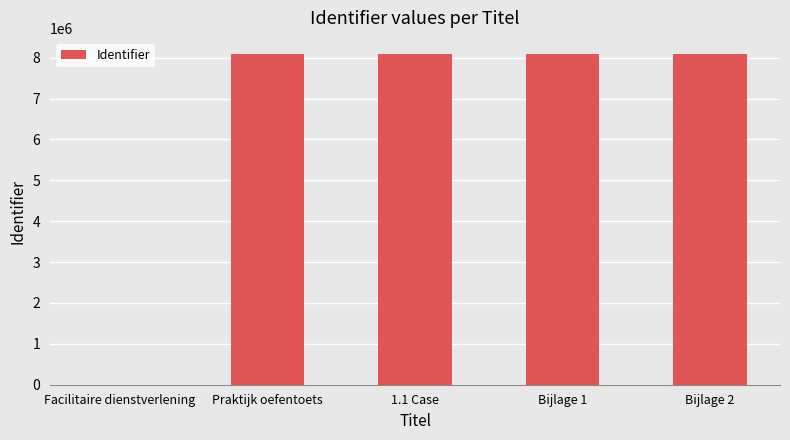

Which has a higher value, Bijlage 1 or Facilitaire dienstverlening?

Bijlage 1